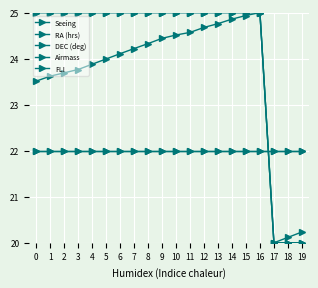

Reading left to right, list all the values displayed in this chart.

Seeing: 0=25.0	1=25.0	2=25.0	3=25.0	4=25.0	5=25.0	6=25.0	7=25.0	8=25.0	9=25.0	10=25.0	11=25.0	12=25.0	13=25.0	14=25.0	15=25.0	16=25.0	17=20.0	18=20.0	19=20.0
RA (hrs): 0=23.5	1=23.6	2=23.7	3=23.8	4=23.9	5=24.0	6=24.1	7=24.2	8=24.3	9=24.4	10=24.5	11=24.6	12=24.7	13=24.8	14=24.9	15=24.9	16=25.0	17=20.0	18=20.1	19=20.2
DEC (deg): 0=25.0	1=25.0	2=25.0	3=25.0	4=25.0	5=25.0	6=25.0	7=25.0	8=25.0	9=25.0	10=25.0	11=25.0	12=25.0	13=25.0	14=25.0	15=25.0	16=25.0	17=20.0	18=20.0	19=20.0
Airmass: 0=22.0	1=22.0	2=22.0	3=22.0	4=22.0	5=22.0	6=22.0	7=22.0	8=22.0	9=22.0	10=22.0	11=22.0	12=22.0	13=22.0	14=22.0	15=22.0	16=22.0	17=22.0	18=22.0	19=22.0
FLI: 0=22.0	1=22.0	2=22.0	3=22.0	4=22.0	5=22.0	6=22.0	7=22.0	8=22.0	9=22.0	10=22.0	11=22.0	12=22.0	13=22.0	14=22.0	15=22.0	16=22.0	17=22.0	18=22.0	19=22.0